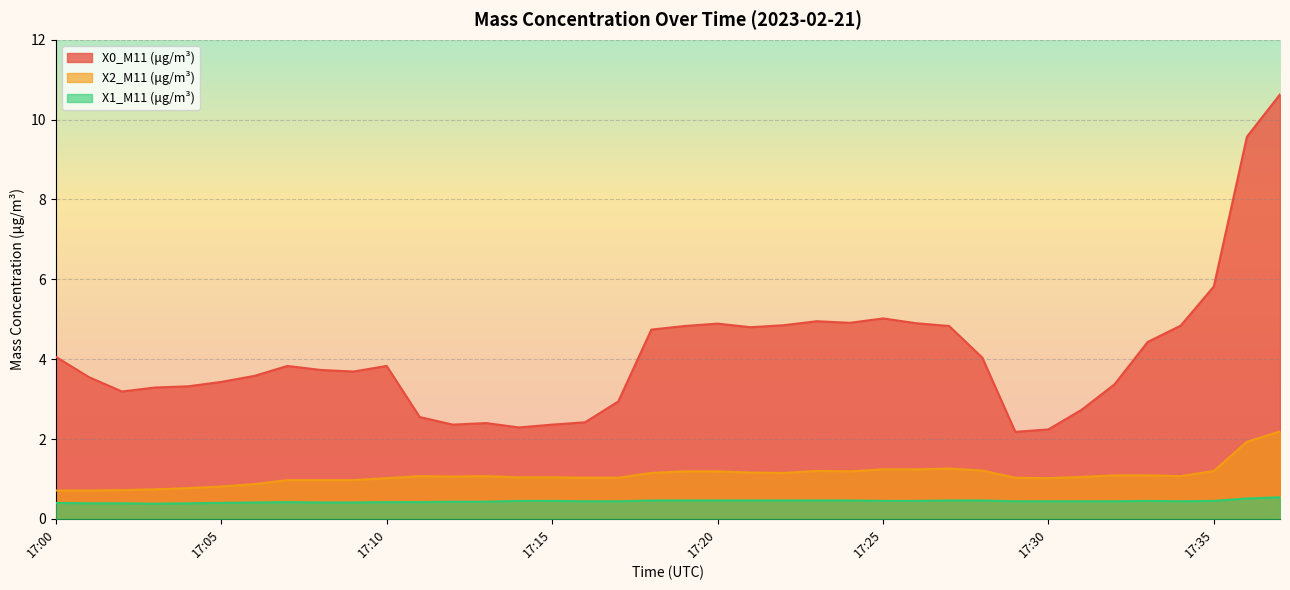

List the series in order of their overall mean, highest first.

X0_M11 (μg/m³), X2_M11 (μg/m³), X1_M11 (μg/m³)